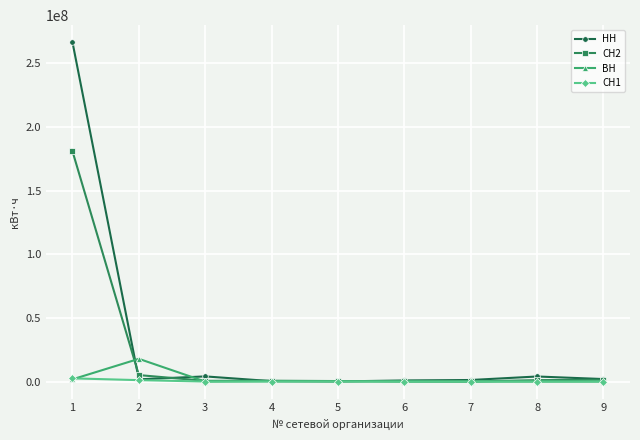

How many values in the СН1 series exceed 0?

2